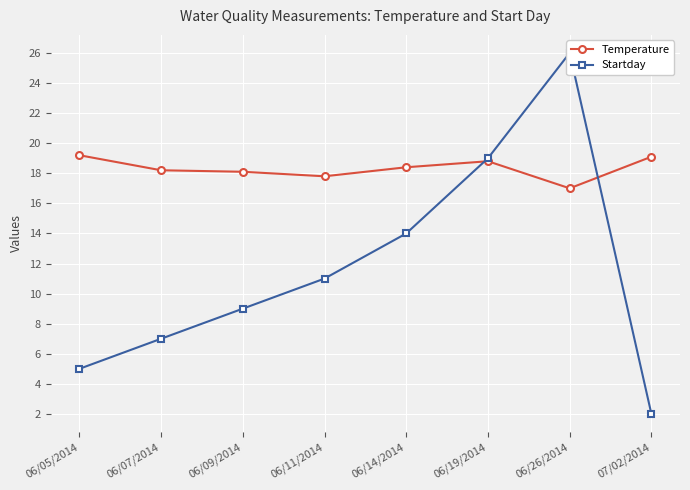

How many lines are shown in the chart?

2